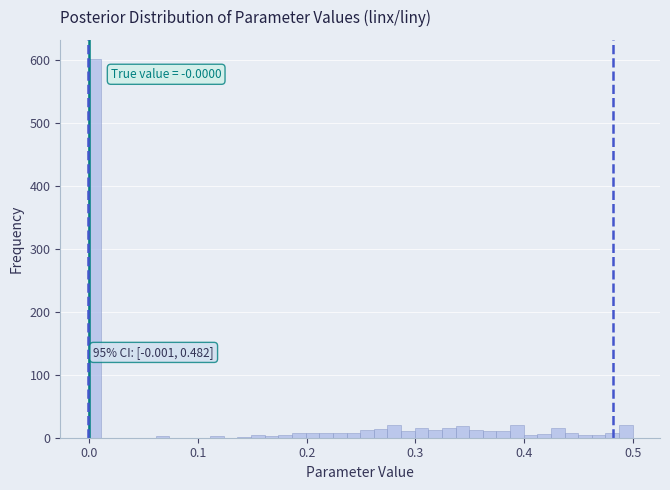

Around what value on the x-axis is the tallest bar? Give the approximate position of its centre, as read against the axis.

0.00